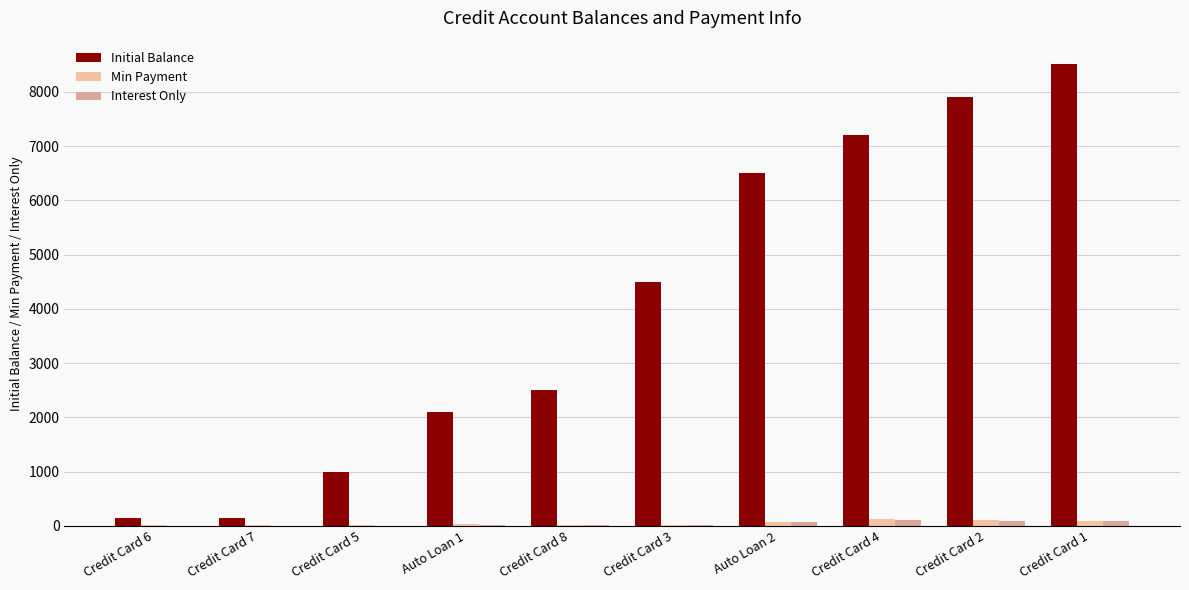

Reading right to left, extract all data points from this chart.

Initial Balance: 8520.0	7900.0	7200.0	6500.0	4500.0	2500.0	2100.0	1000.0	150.0	150.0
Min Payment: 95.0	110.0	120.0	70.0	25.0	25.0	30.0	25.0	25.0	25.0
Interest Only: 92.3	88.9	113.4	65.0	15.0	8.3	17.2	3.3	0.5	0.5